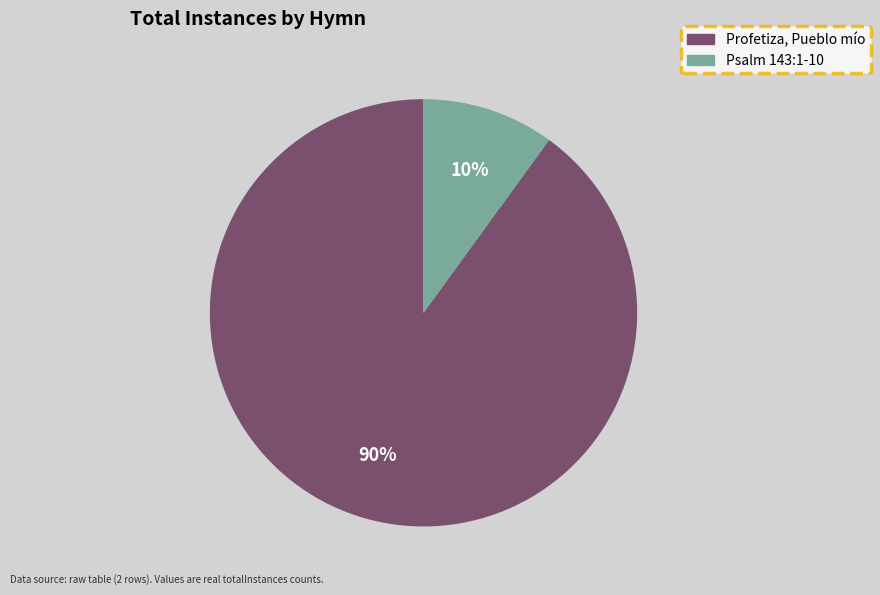

How many slices are in this pie chart?

2